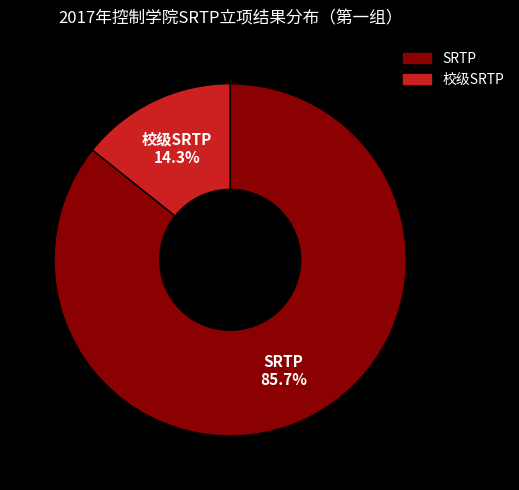

Combined, what portion of the pie is SRTP and 校级SRTP?

100.0%